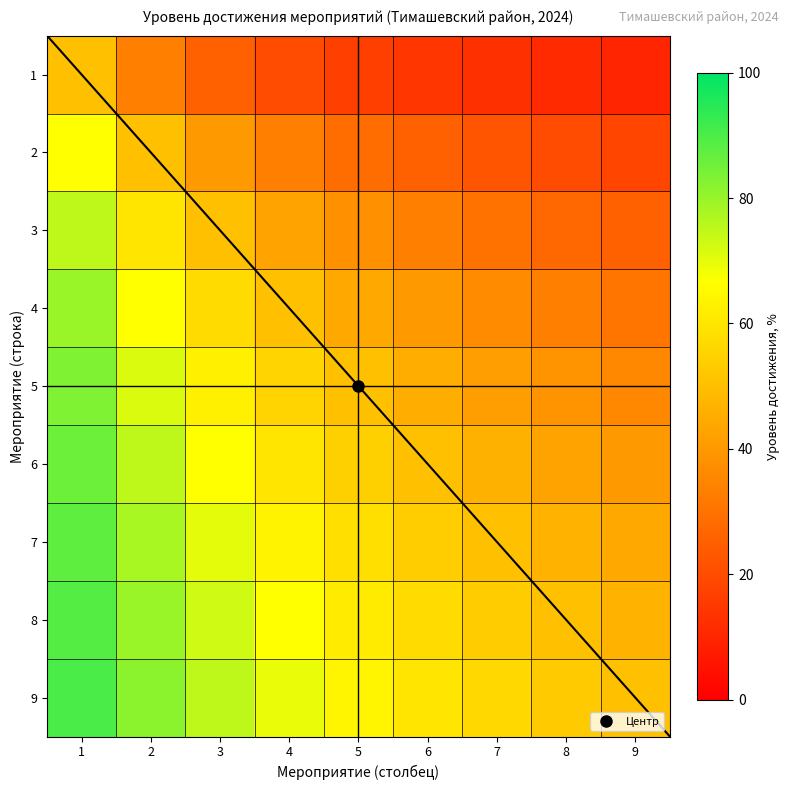

Reading left to right, what are all the values shown in this chart?

1: 1=50.0	2=33.3	3=25.0	4=20.0	5=16.7	6=14.3	7=12.5	8=11.1	9=10.0
2: 1=66.7	2=50.0	3=40.0	4=33.3	5=28.6	6=25.0	7=22.2	8=20.0	9=18.2
3: 1=75.0	2=60.0	3=50.0	4=42.9	5=37.5	6=33.3	7=30.0	8=27.3	9=25.0
4: 1=80.0	2=66.7	3=57.1	4=50.0	5=44.4	6=40.0	7=36.4	8=33.3	9=30.8
5: 1=83.3	2=71.4	3=62.5	4=55.6	5=50.0	6=45.5	7=41.7	8=38.5	9=35.7
6: 1=85.7	2=75.0	3=66.7	4=60.0	5=54.5	6=50.0	7=46.2	8=42.9	9=40.0
7: 1=87.5	2=77.8	3=70.0	4=63.6	5=58.3	6=53.8	7=50.0	8=46.7	9=43.8
8: 1=88.9	2=80.0	3=72.7	4=66.7	5=61.5	6=57.1	7=53.3	8=50.0	9=47.1
9: 1=90.0	2=81.8	3=75.0	4=69.2	5=64.3	6=60.0	7=56.2	8=52.9	9=50.0